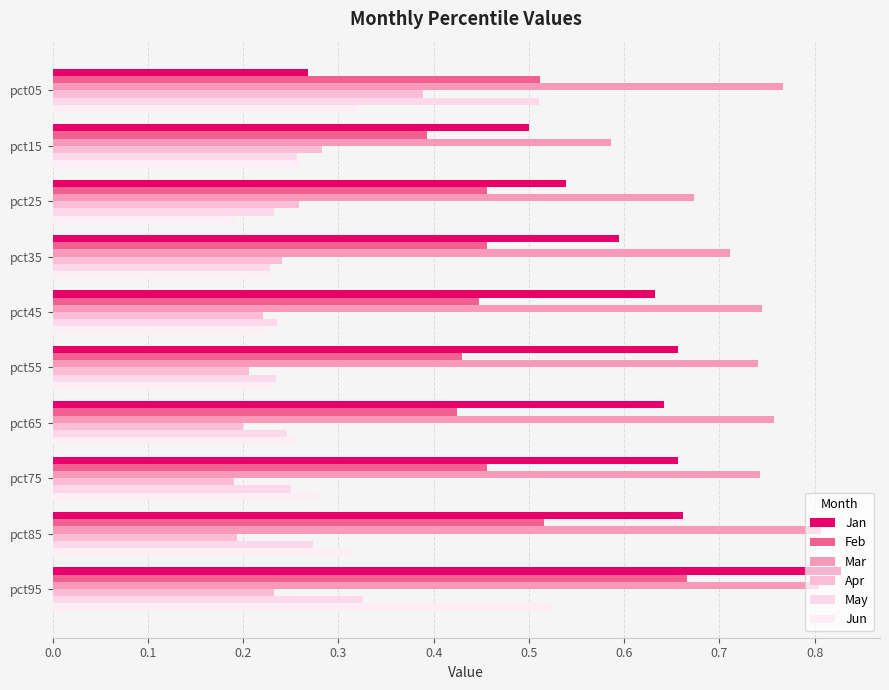

What is the difference between the maximum and second lowest values in the Jan series?

0.3